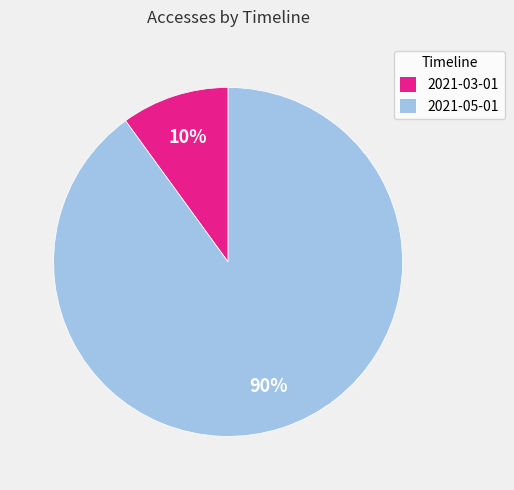

Which slice represents more than half of the pie?

2021-05-01